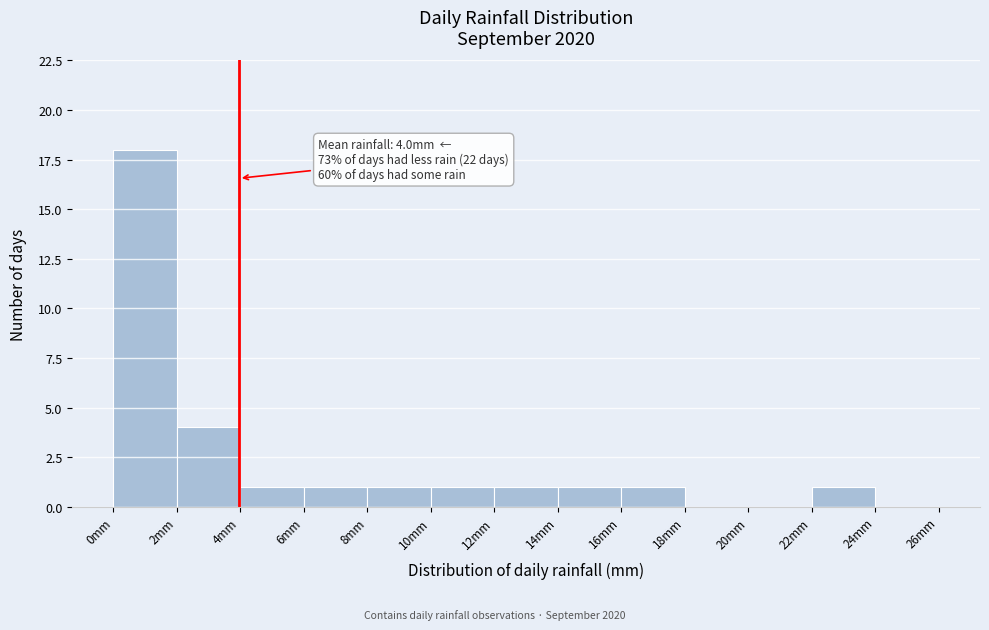

Over which range of the x-axis is the bar tallest?

0 to 2